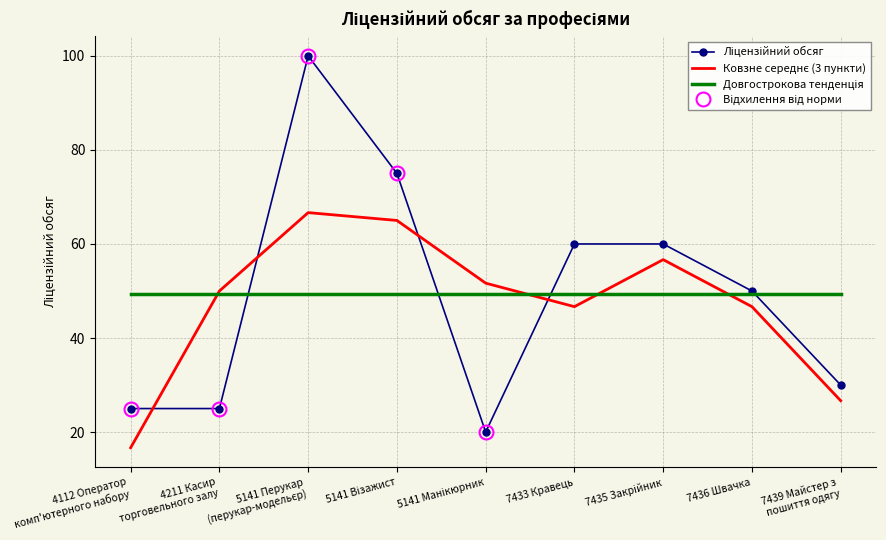

Which category has the highest value across all series?

5141 Перукар
(перукар-модельєр)